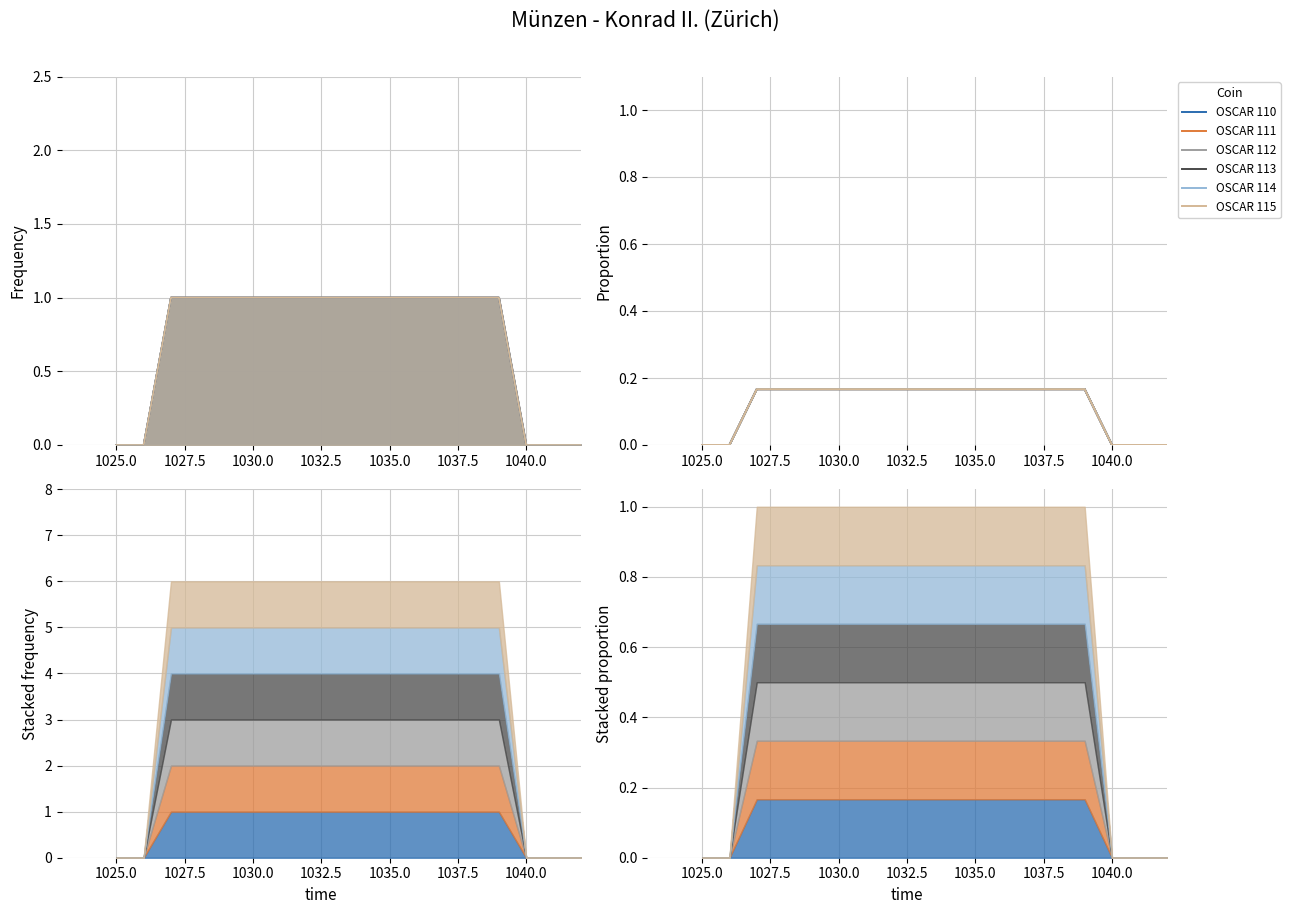

What is the total value across all series at 1035.0?

1.0